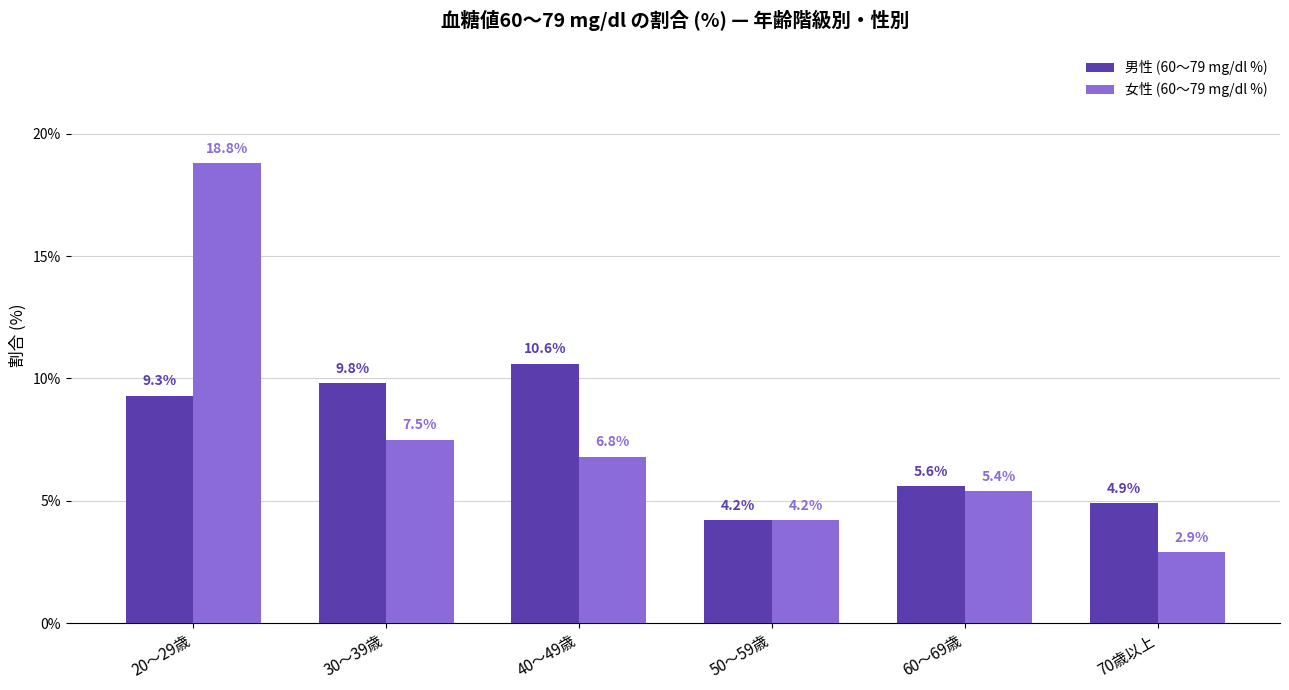

Where does the 男性 (60～79 mg/dl %) series first go above 9?

20～29歳